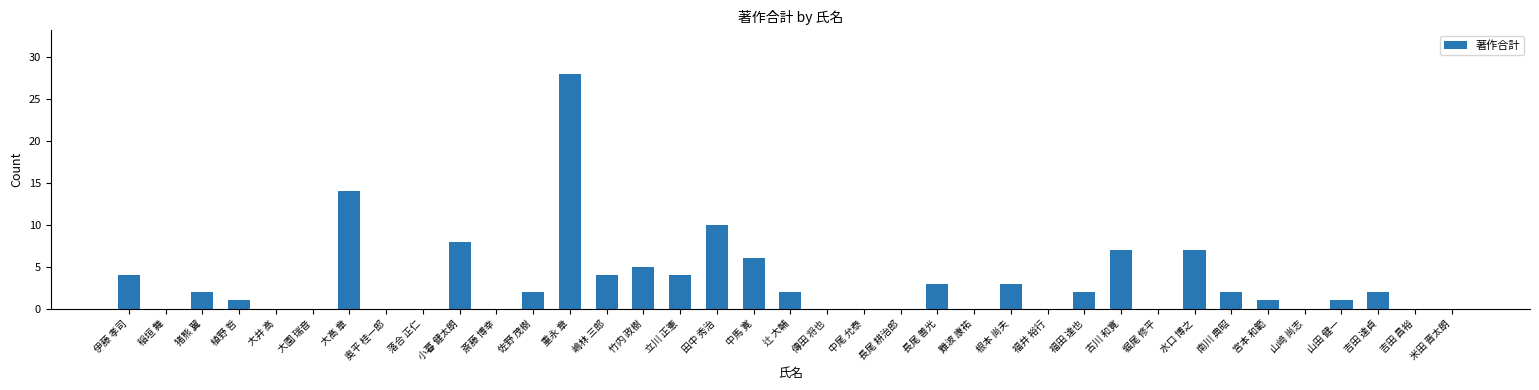

At which label does the data first exceed 2?

伊藤 孝司